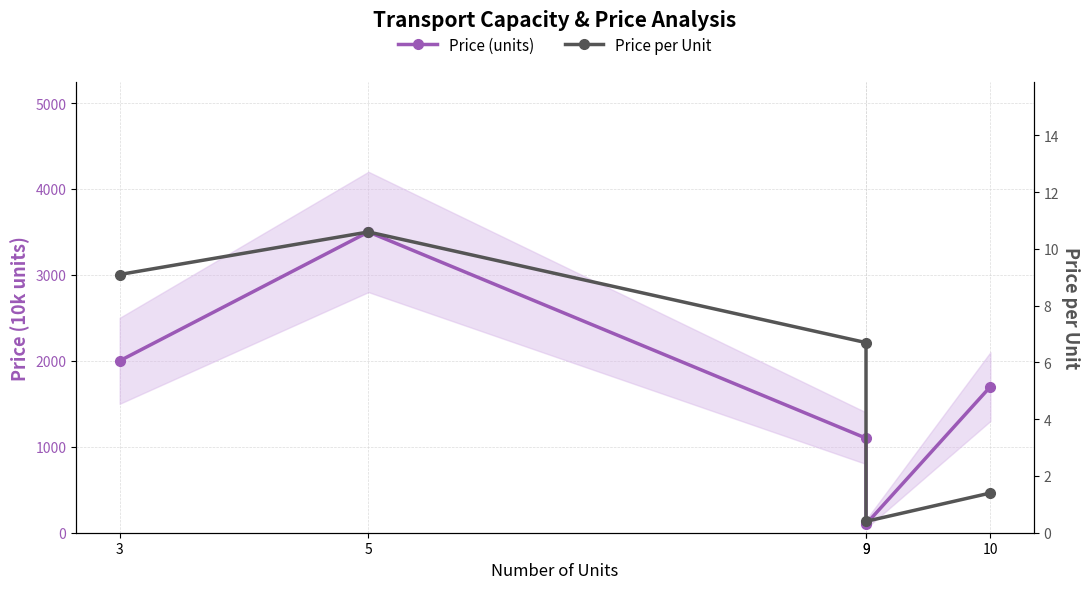

Which has a higher value, 9 or 9?

9